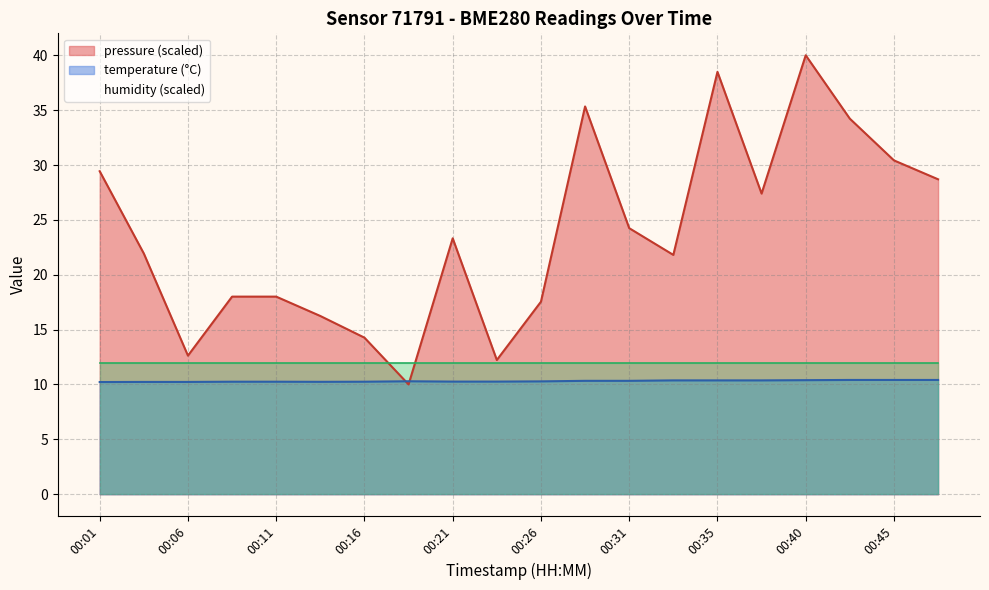

How many data points in pressure_norm are less than 23?

10